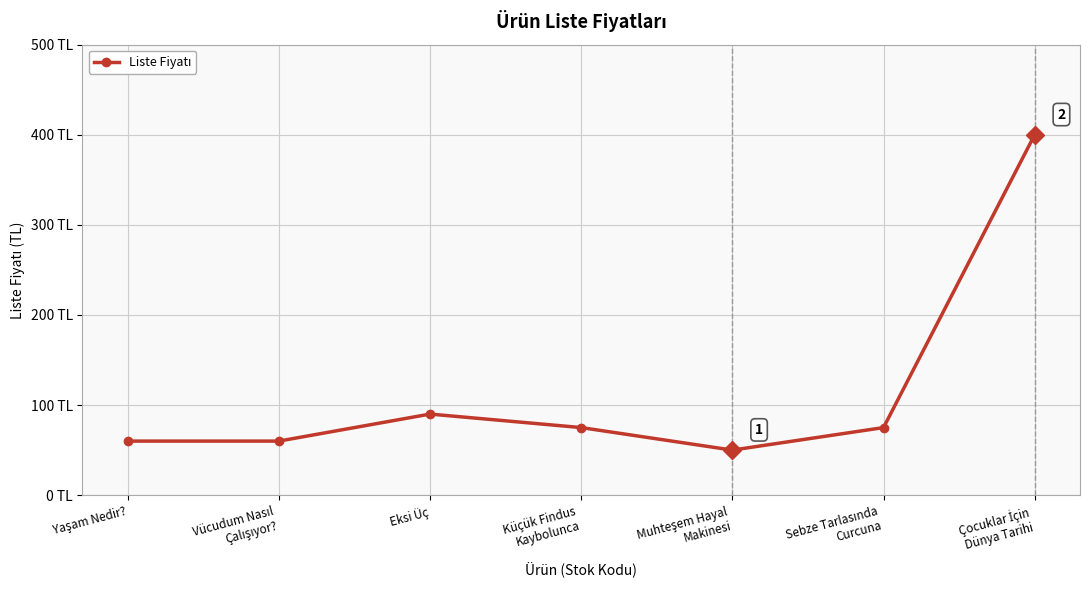

What position from the right is Vücudum Nasıl
Çalışıyor??

6